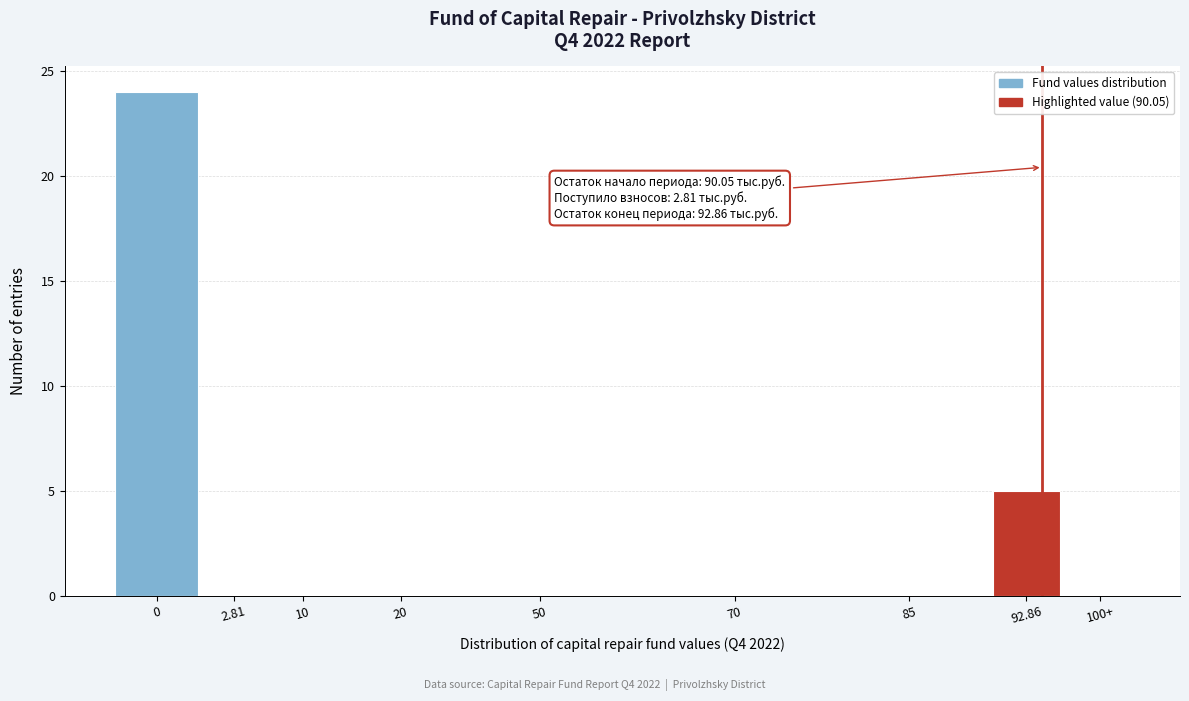

Reading left to right, list all the values displayed in this chart.

0=24	2.81=0	10=0	20=0	50=0	70=0	85=0	92.86=5	100+=0